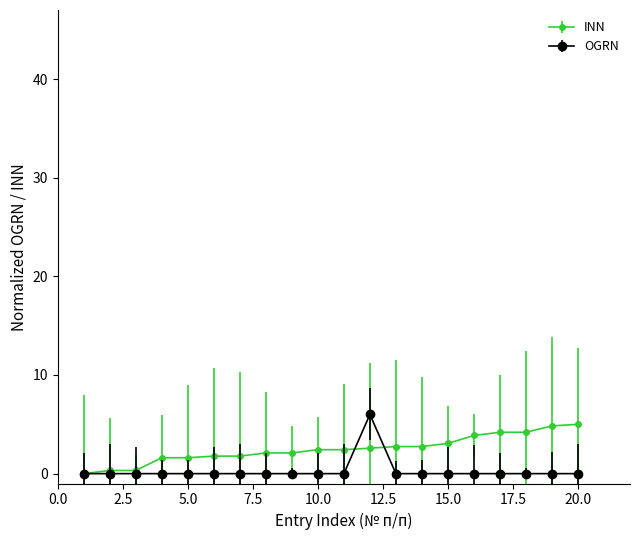

What is the value of the INN point at the 20th from the left?

5.0